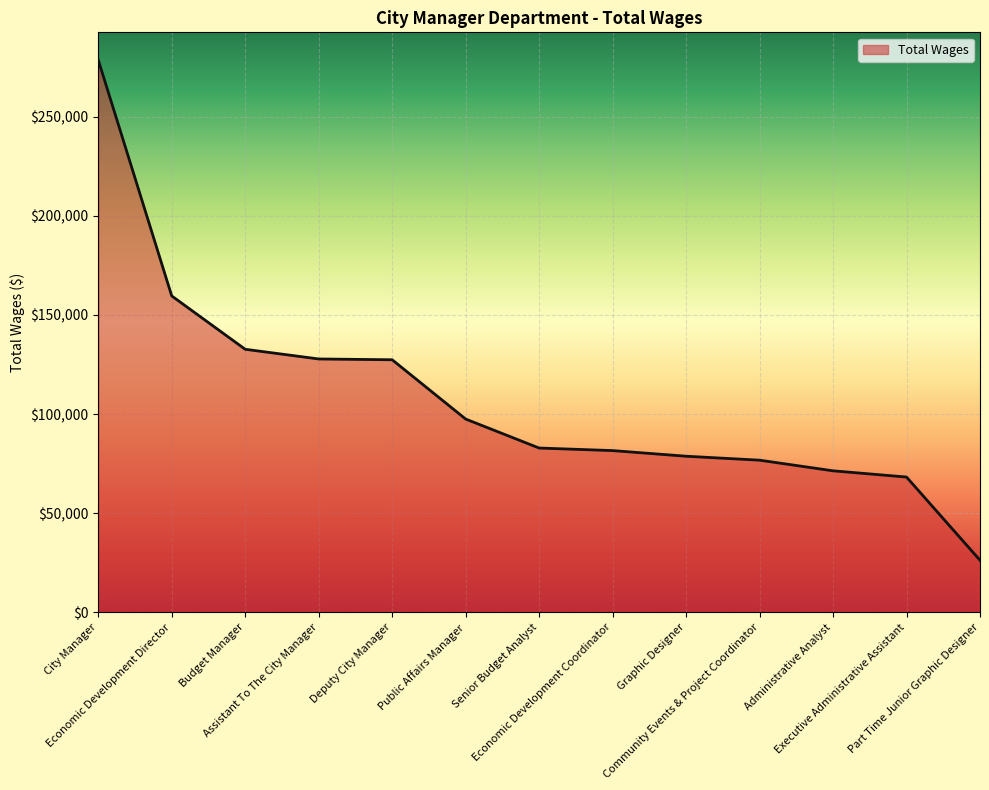

What is the average value?

108422